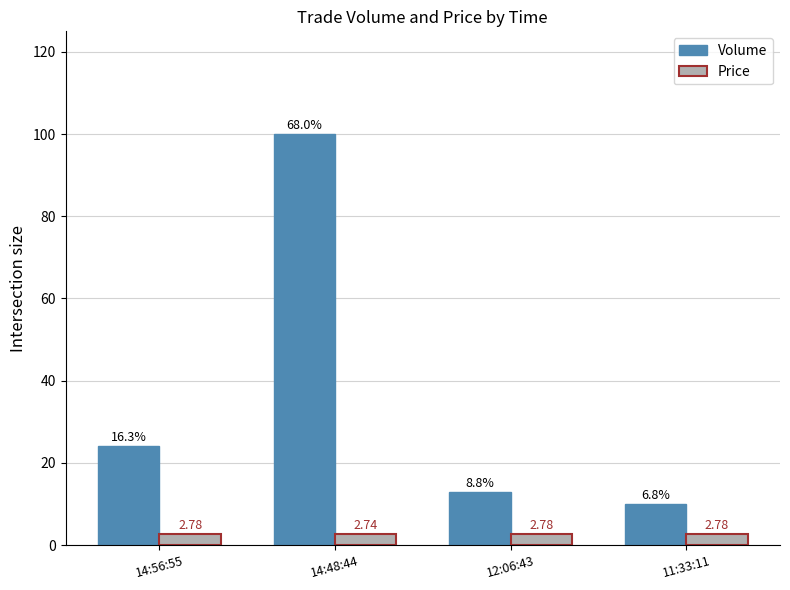

What are all the series names shown in the legend?

Volume, Price